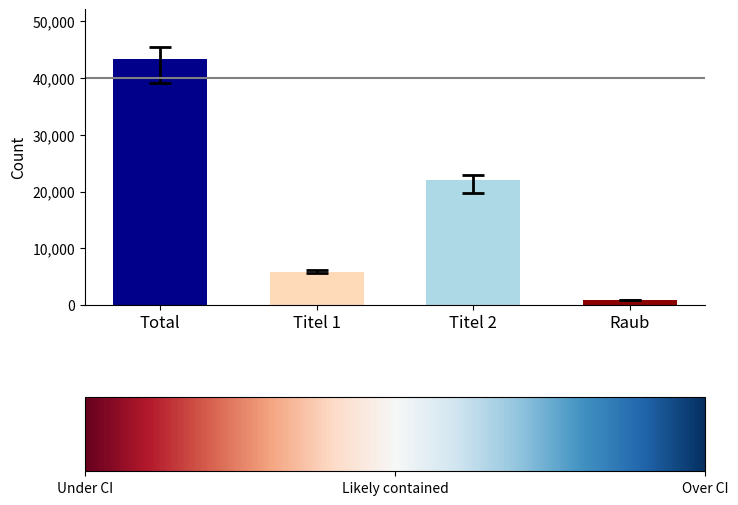

Reading right to left, extract all data points from this chart.

810	21976	5725	43446